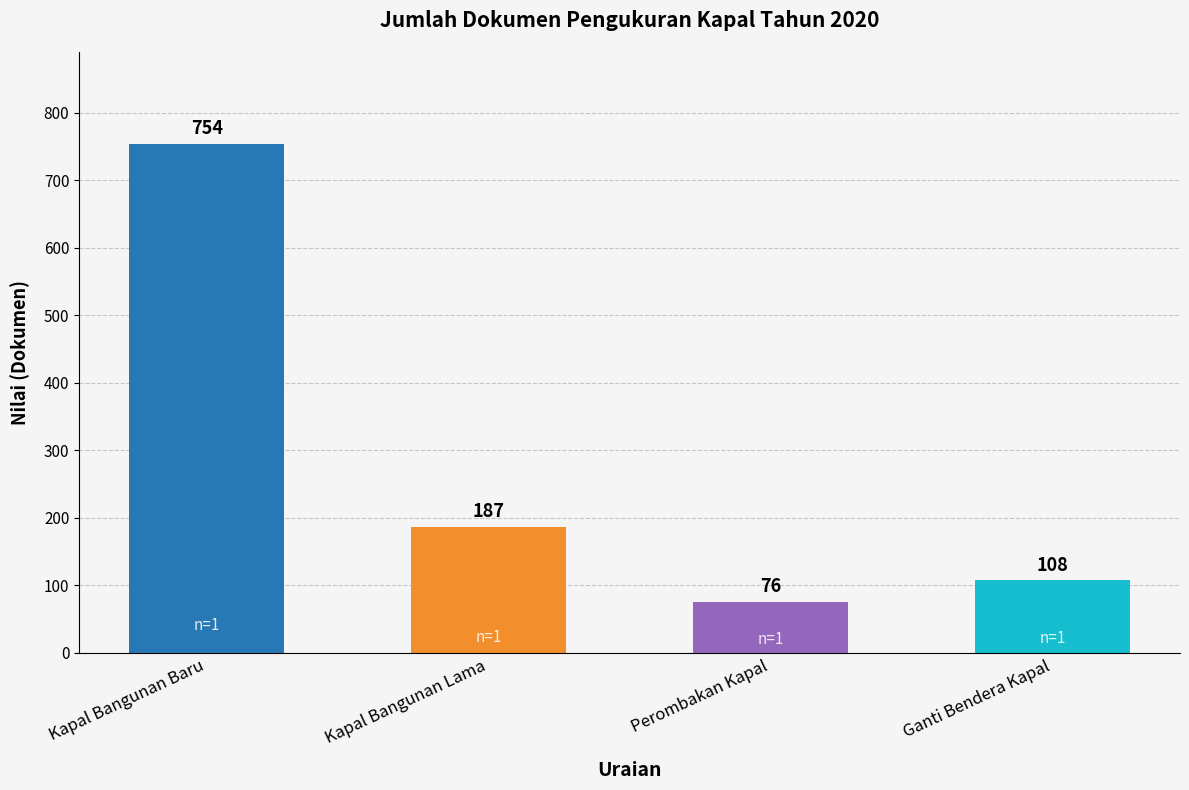

Reading left to right, list all the values displayed in this chart.

754	187	76	108